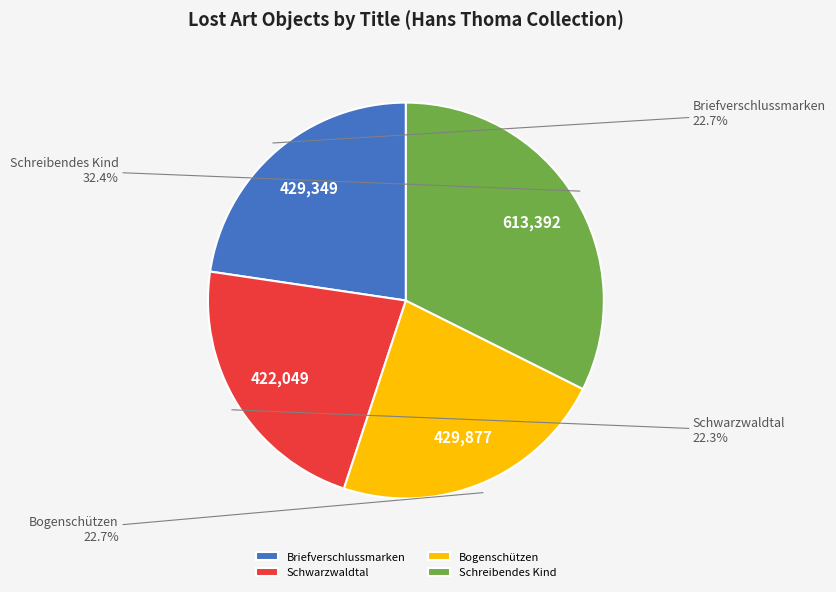

Is the sum of Bogenschützen and Schreibendes Kind greater than half?

Yes